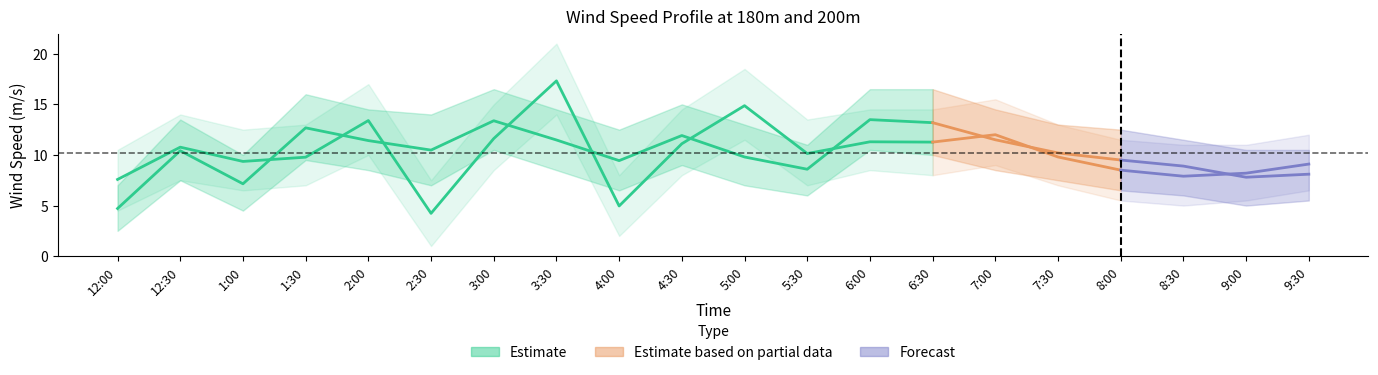

In 180m Wind Speed, how many points are lower than both neighbors (excluding endpoints)?

5